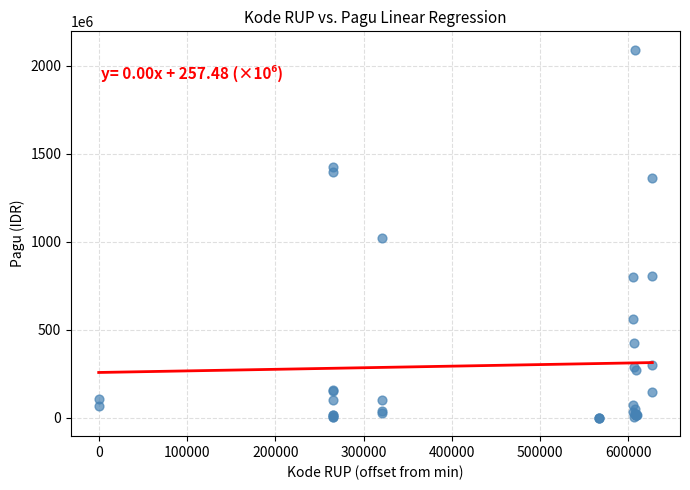

What Y value in the scatter plot is closest to 1045173875?

1020000000